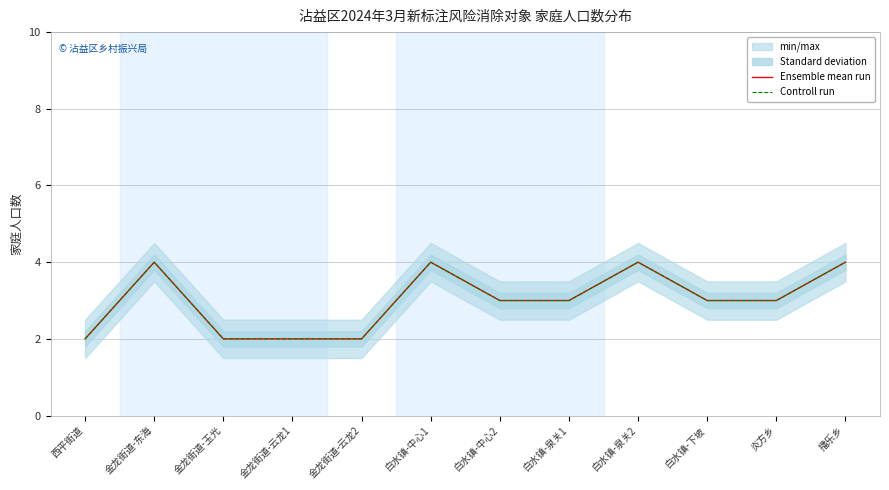

Reading left to right, list all the values displayed in this chart.

Ensemble mean run: 2	4	2	2	2	4	3	3	4	3	3	4
Controll run: 2	4	2	2	2	4	3	3	4	3	3	4